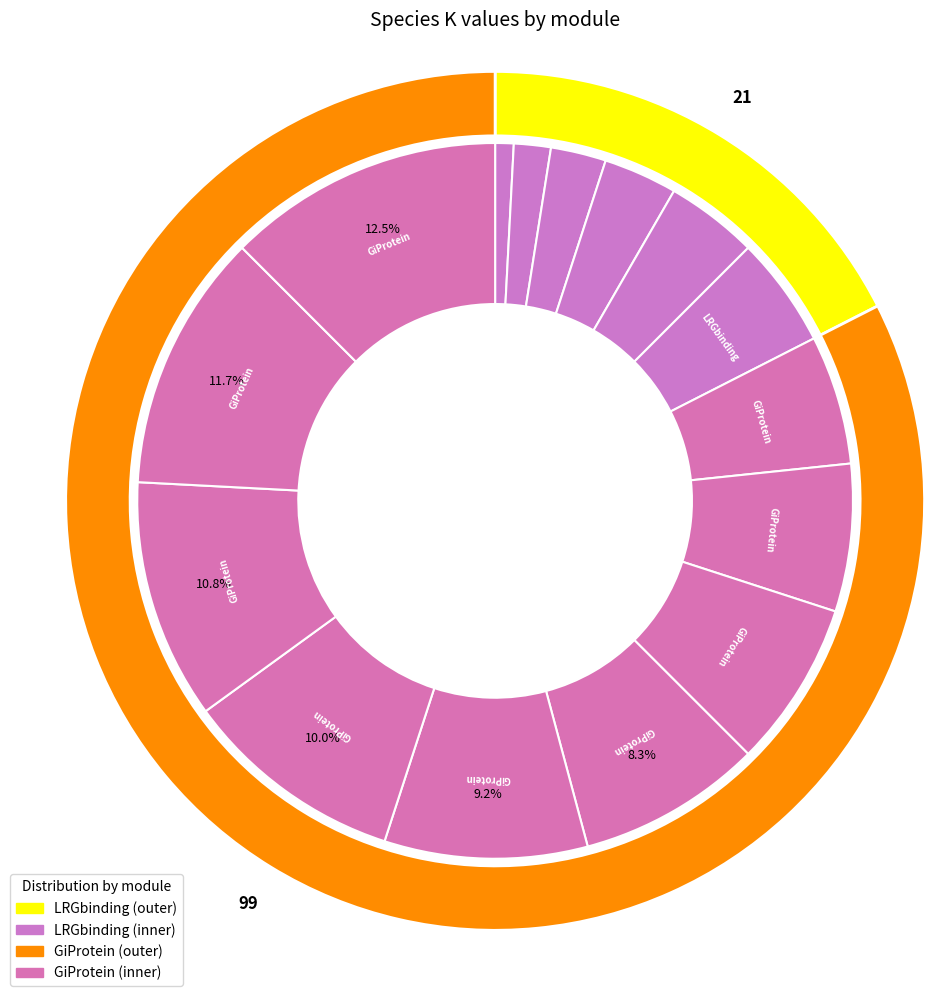

Is it true that LR is 18% of the pie?

False